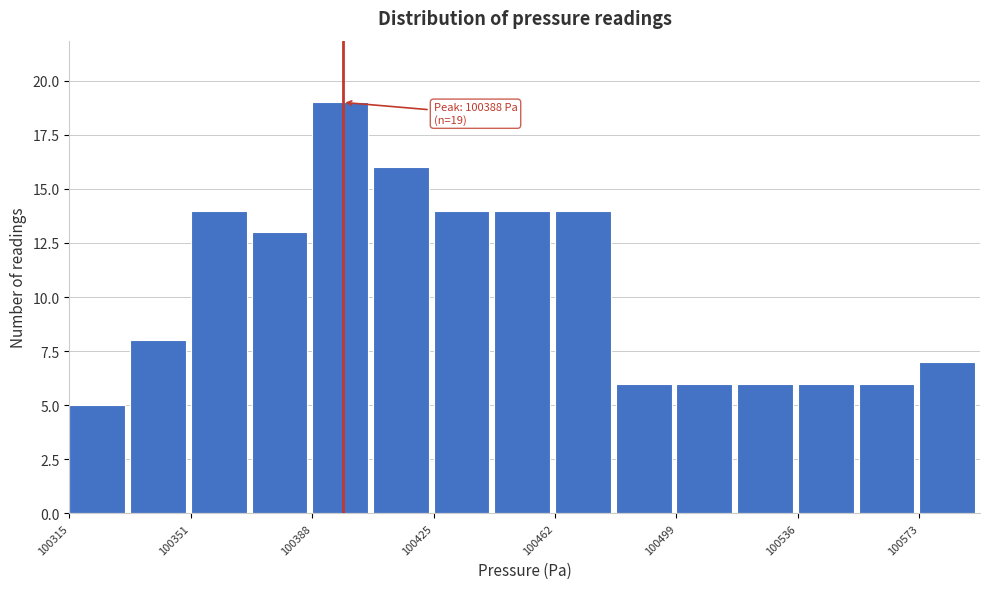

Around what value on the x-axis is the tallest bar? Give the approximate position of its centre, as read against the axis.

100395